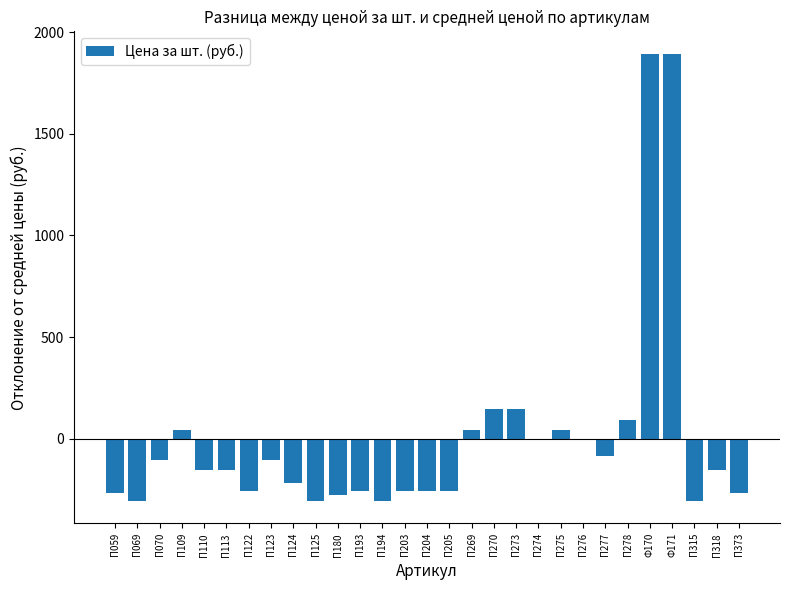

What is the change in value from П274 to П277?

-80.0